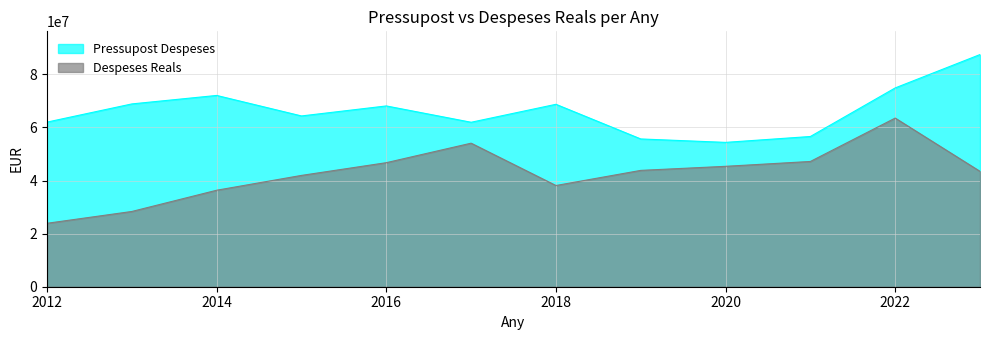

Reading left to right, what are all the values shown in this chart?

Pressupost Despeses: 2012=62029978.0	2013=68881740.0	2014=72078724.0	2015=64350173.0	2016=68122985.0	2017=61972769.0	2018=68738373.0	2019=55683847.0	2020=54391025.0	2021=56607884.0	2022=74909578.0	2023=87483669.0
Despeses Reals: 2012=23903837.5	2013=28358188.8	2014=36358766.2	2015=41946683.2	2016=46741144.0	2017=54088856.2	2018=38134655.9	2019=43837630.2	2020=45370035.5	2021=47198444.3	2022=63547452.3	2023=43475586.6